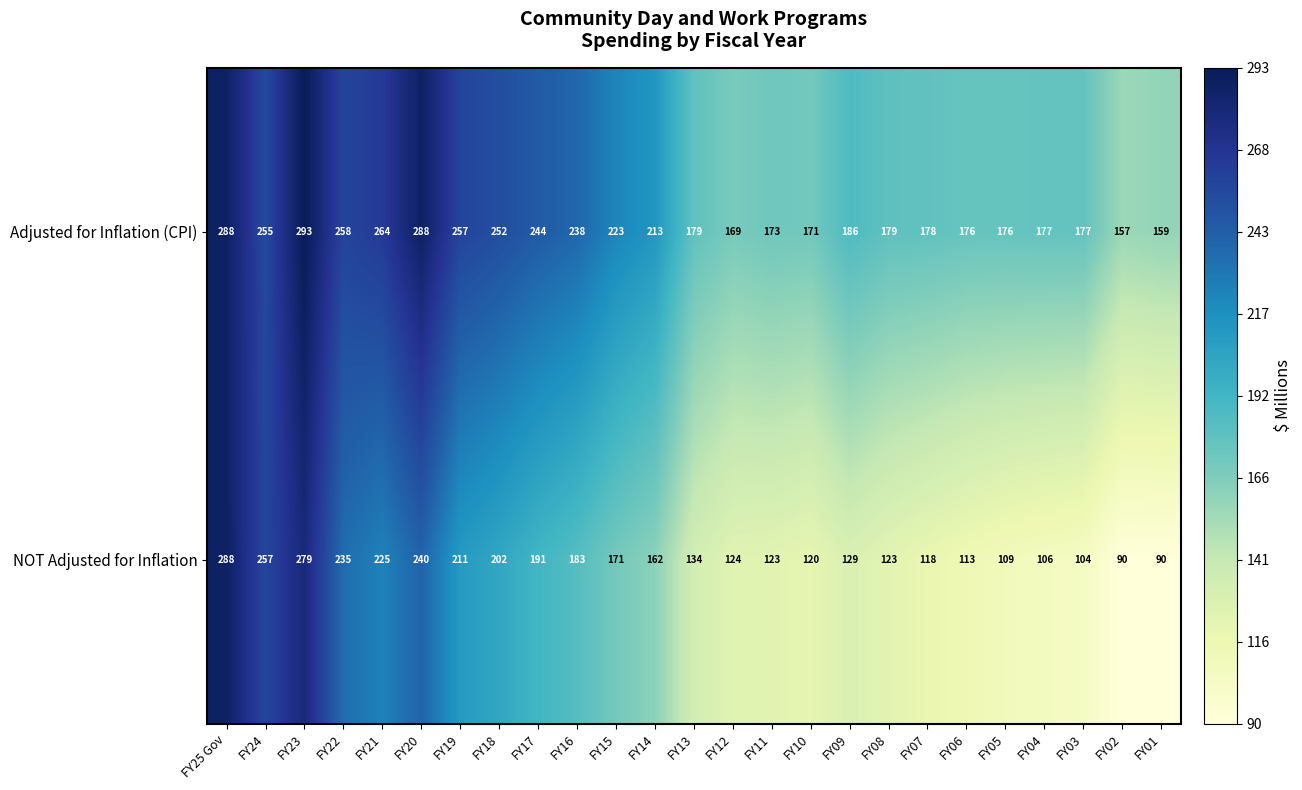

Which series has the largest total across all categories?

Adjusted for Inflation (CPI)